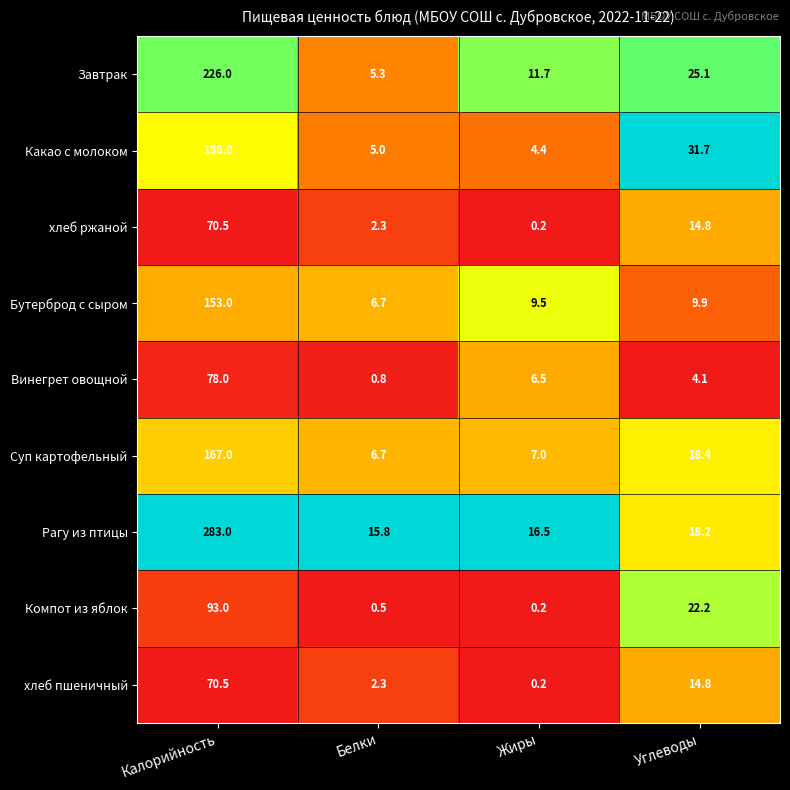

Count the number of data series in this chart.

9